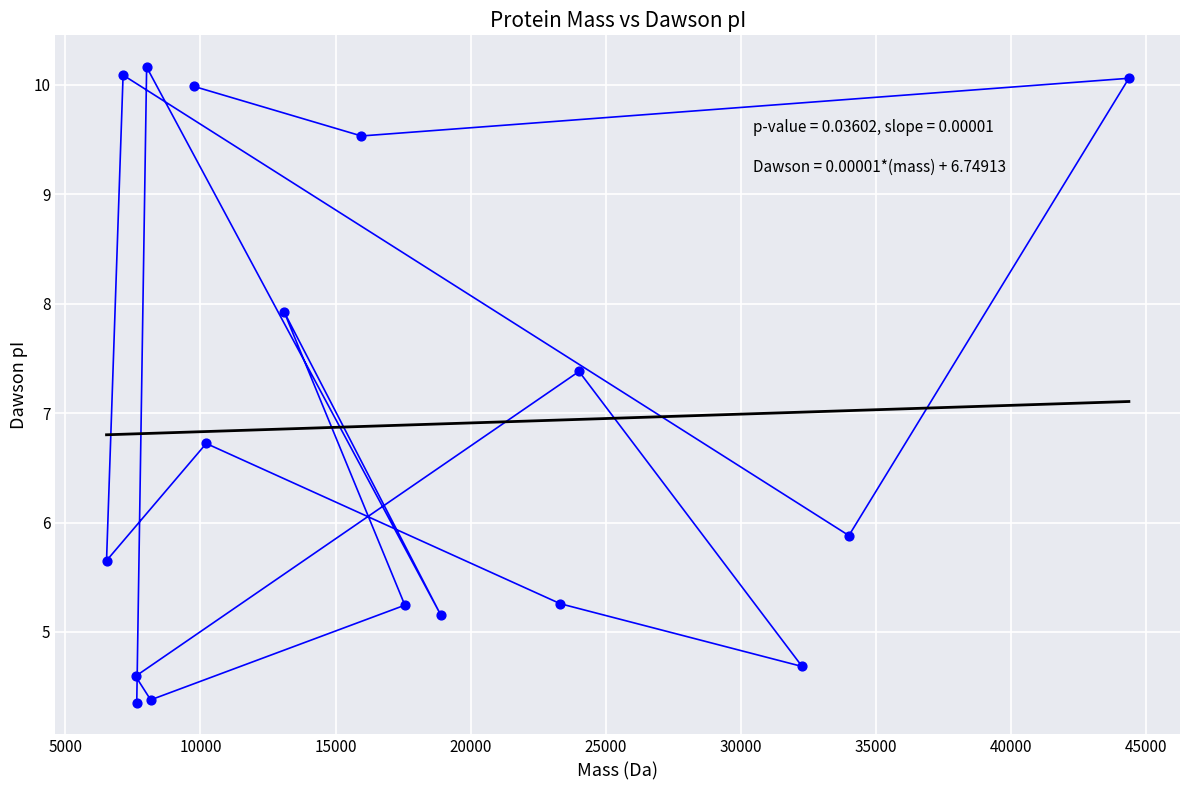

What is the range of Y values (max minus min)?

5.8